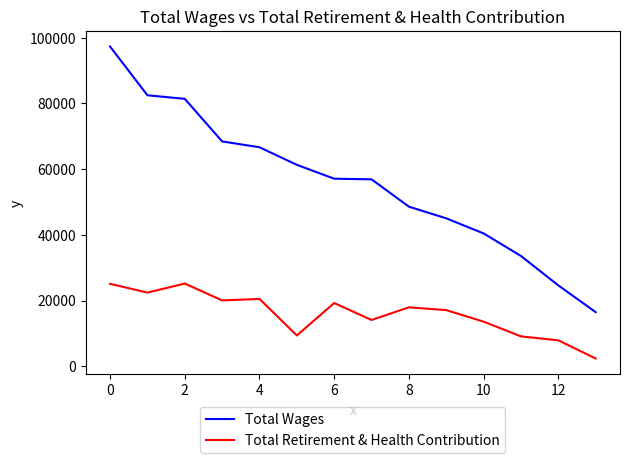

What are all the series names shown in the legend?

Total Wages, Total Retirement & Health Contribution